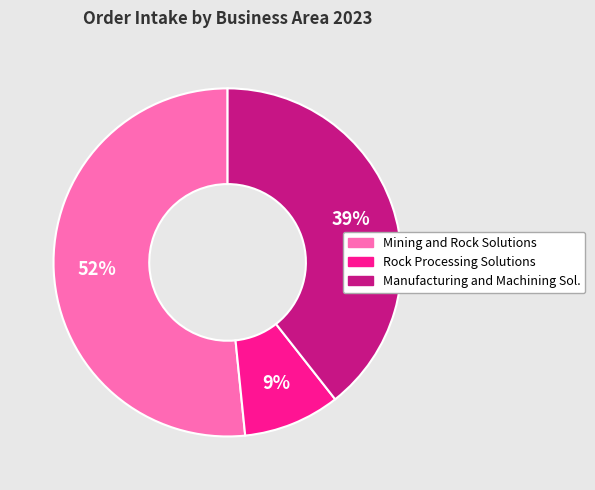

Is there a majority slice in this chart?

Yes